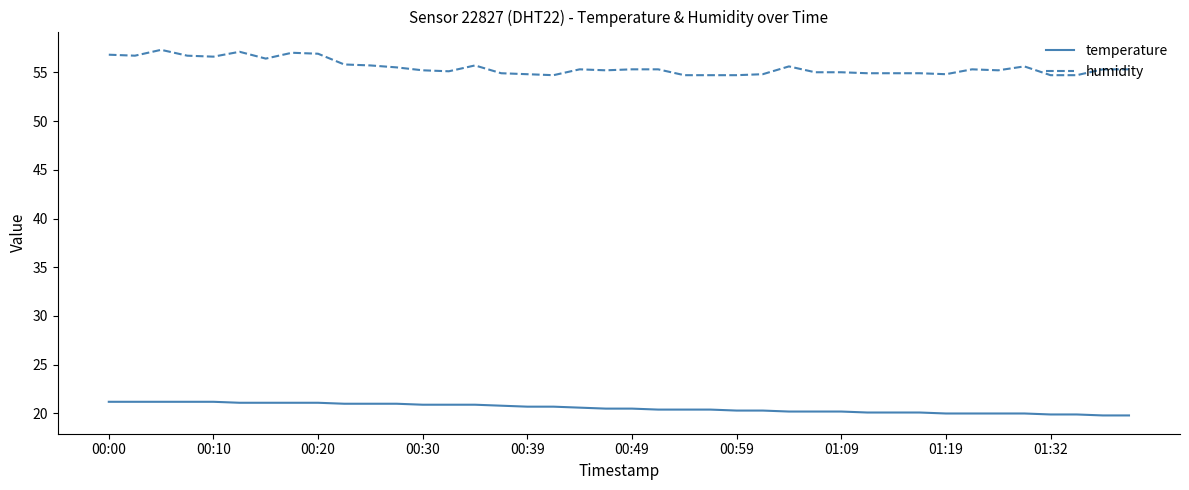

List the series in order of their overall mean, lowest first.

temperature, humidity